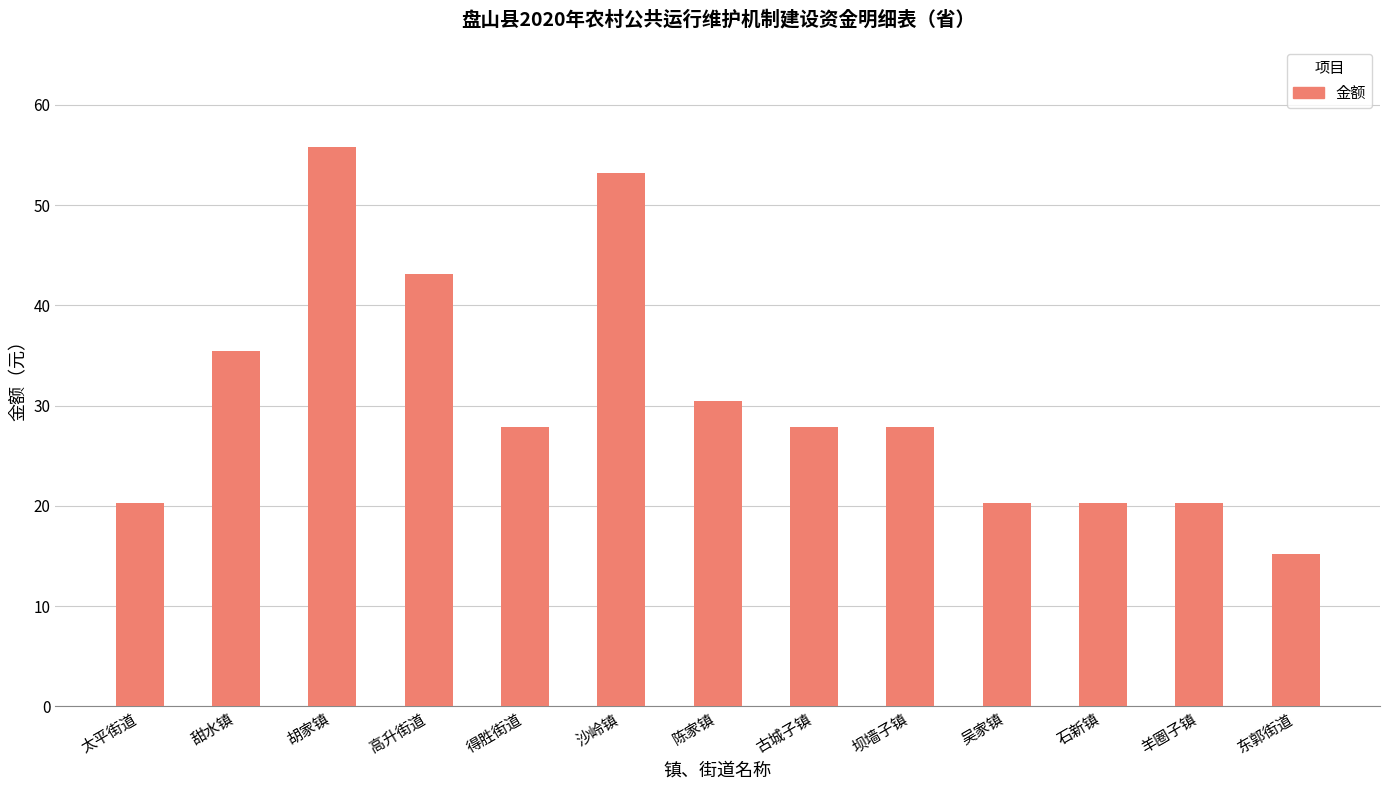

What is the sum of the values at 吴家镇 and 胡家镇?

76.1